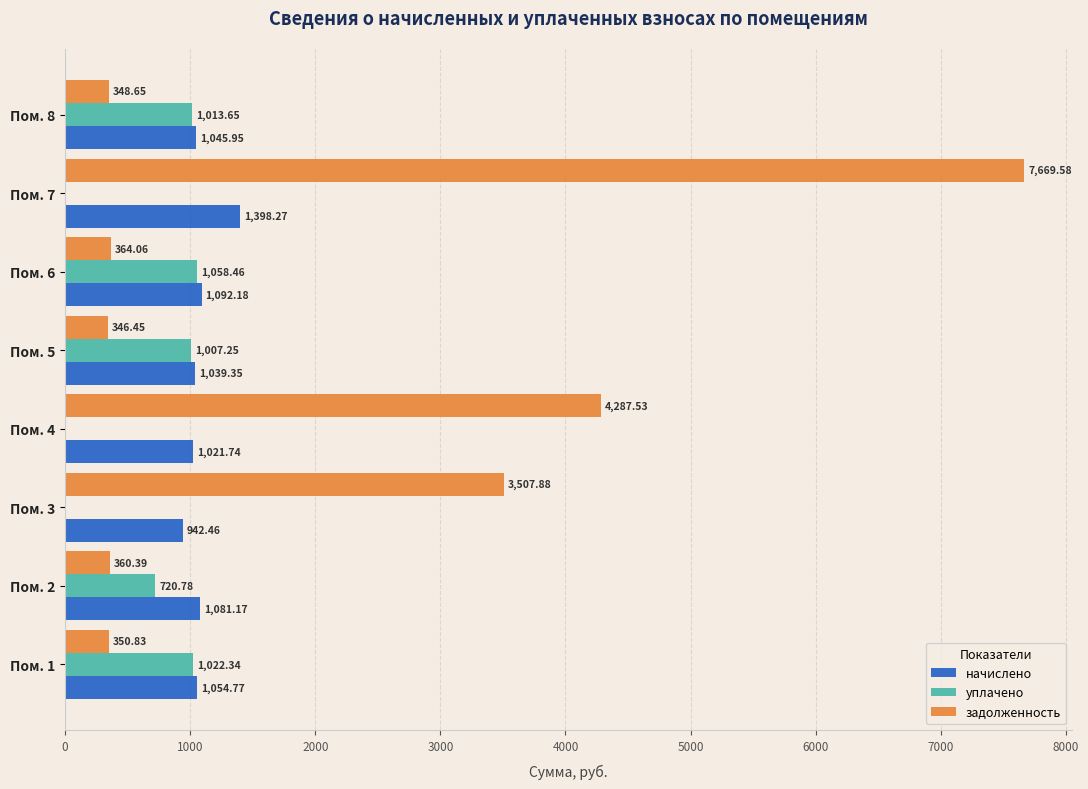

Which series changed the most between Пом. 4 and Пом. 5?

задолженность